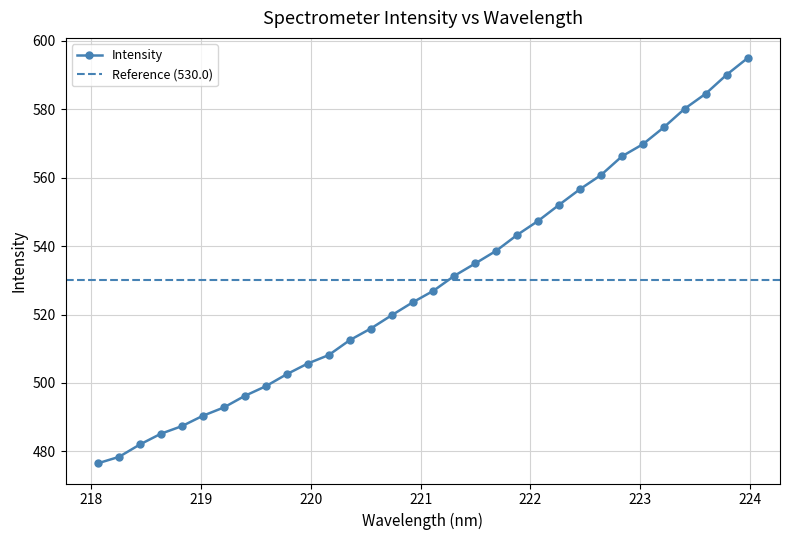

Approximately how many times larger is the value at 220.3533 compared to 223.408?

0.9